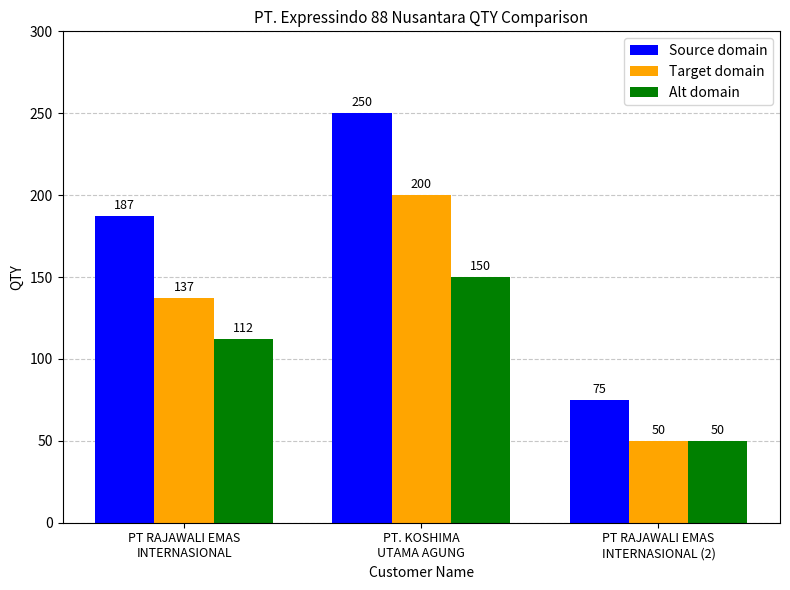

Which series has the widest spread of values?

Source domain